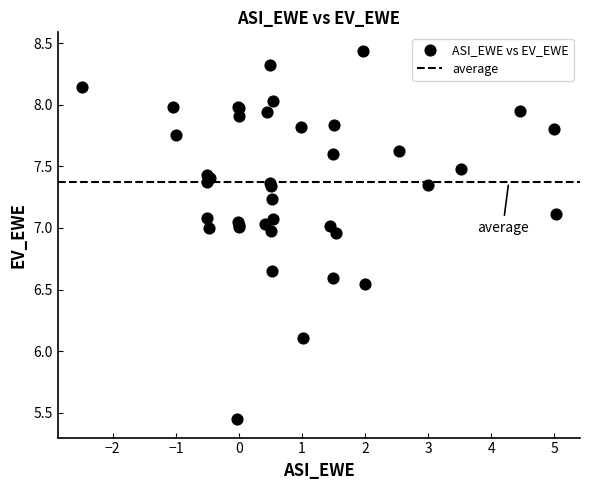

What Y value in the scatter plot is closest to 6?

6.1